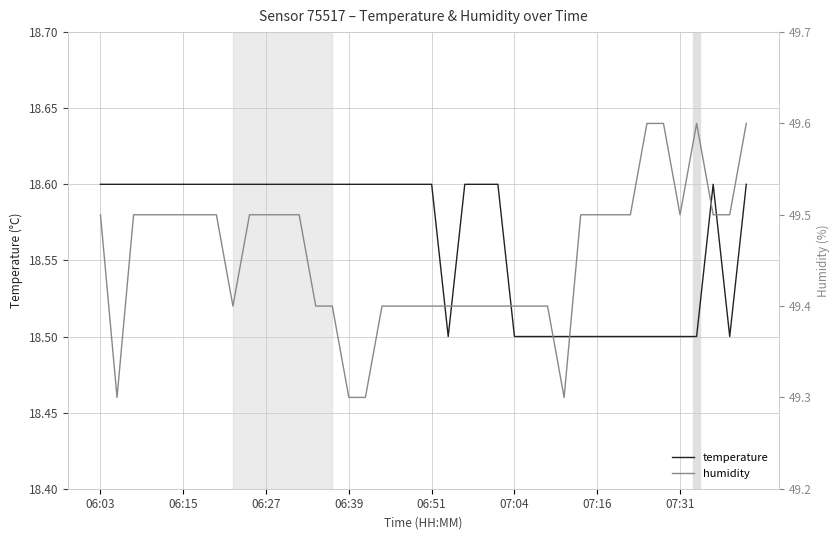

What are all the series names shown in the legend?

temperature, humidity